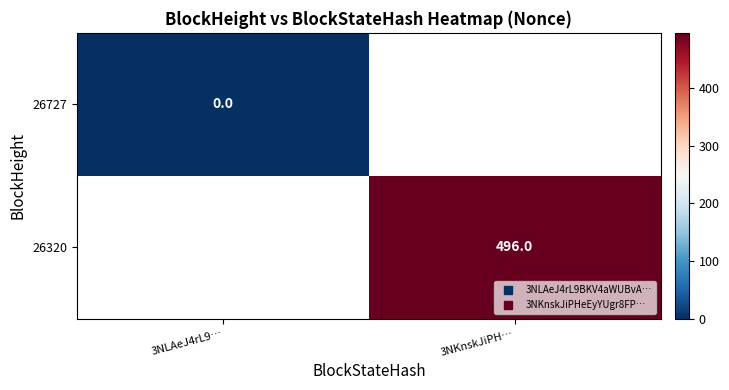

Where is 26727 nearest to the value 0?

3NLAeJ4rL9…